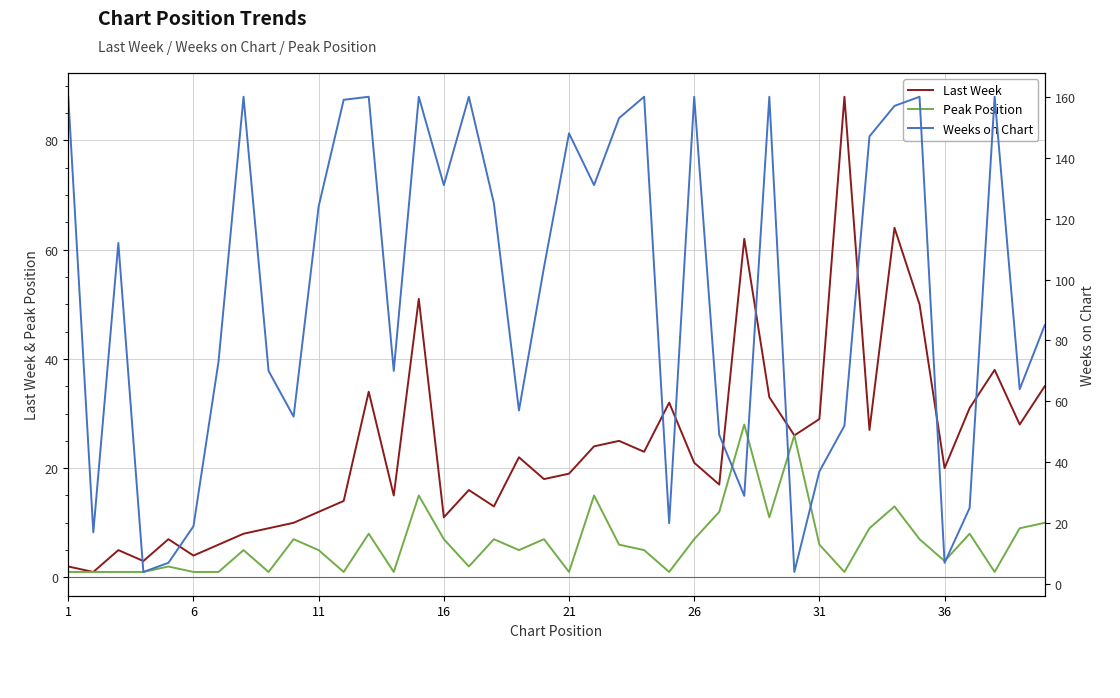

What are all the series names shown in the legend?

Last Week, Peak Position, Weeks on Chart